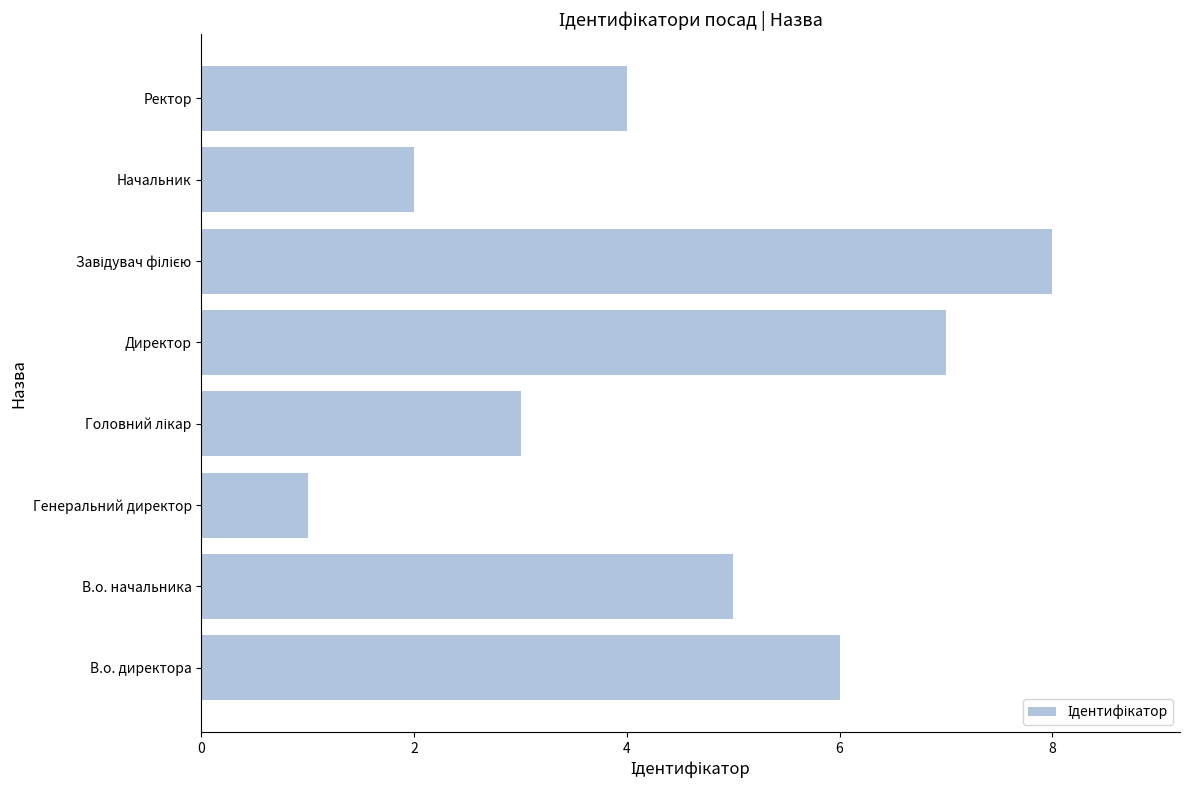

How many values are below 5?

4